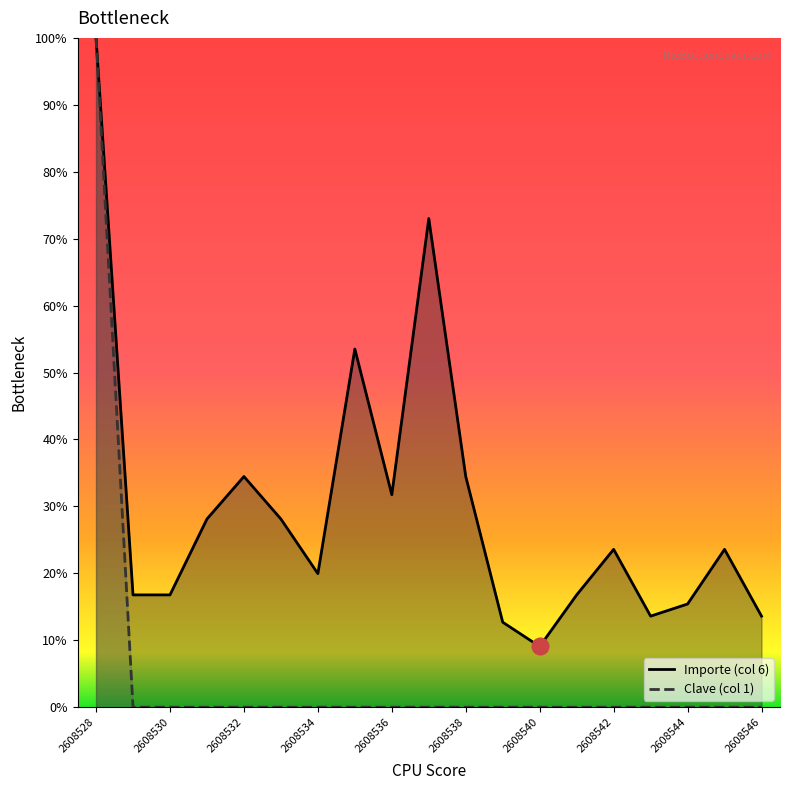

Reading left to right, transcribe all the data shown in this chart.

Importe (col 6): 2608528=100.0	2608529=16.8	2608530=16.8	2608531=28.1	2608532=34.5	2608533=28.1	2608534=20.0	2608535=53.5	2608536=31.7	2608537=73.0	2608538=34.5	2608539=12.7	2608540=9.1	2608541=16.8	2608542=23.6	2608543=13.6	2608544=15.4	2608545=23.6	2608546=13.6
Clave (col 1): 2608528=100.0	2608529=0.0	2608530=0.0	2608531=0.0	2608532=0.0	2608533=0.0	2608534=0.0	2608535=0.0	2608536=0.0	2608537=0.0	2608538=0.0	2608539=0.0	2608540=0.0	2608541=0.0	2608542=0.0	2608543=0.0	2608544=0.0	2608545=0.0	2608546=0.0